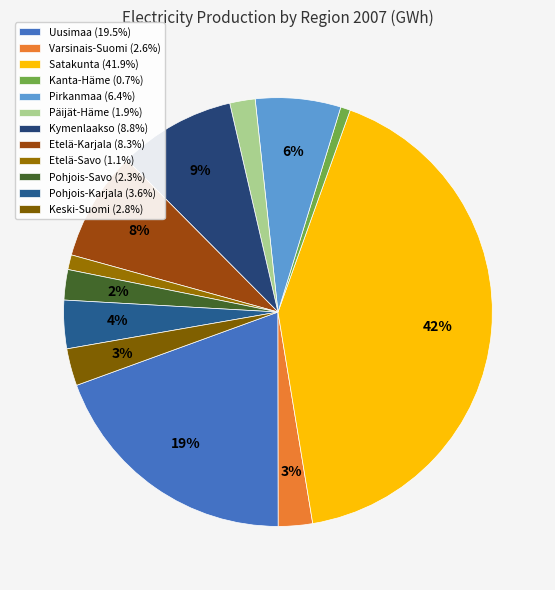

Count the number of slices in the pie.

12